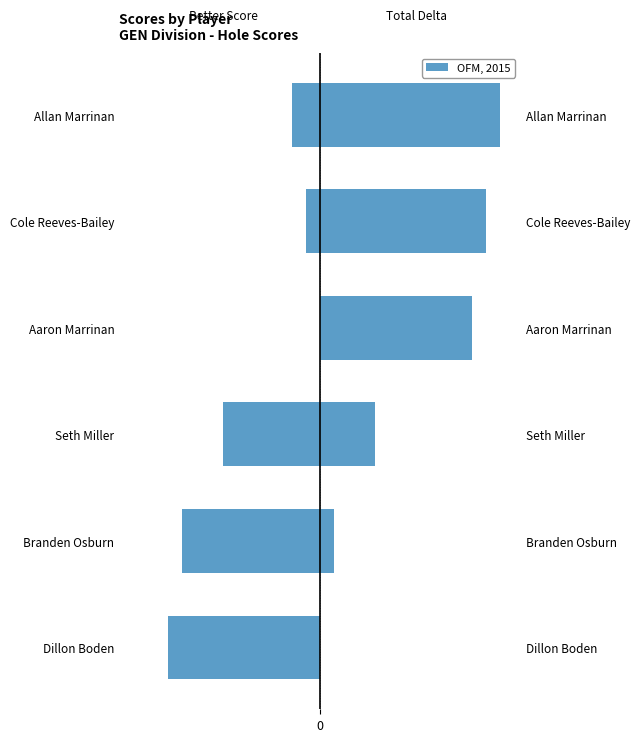

What is the total value across all series at Dillon Boden?

-11